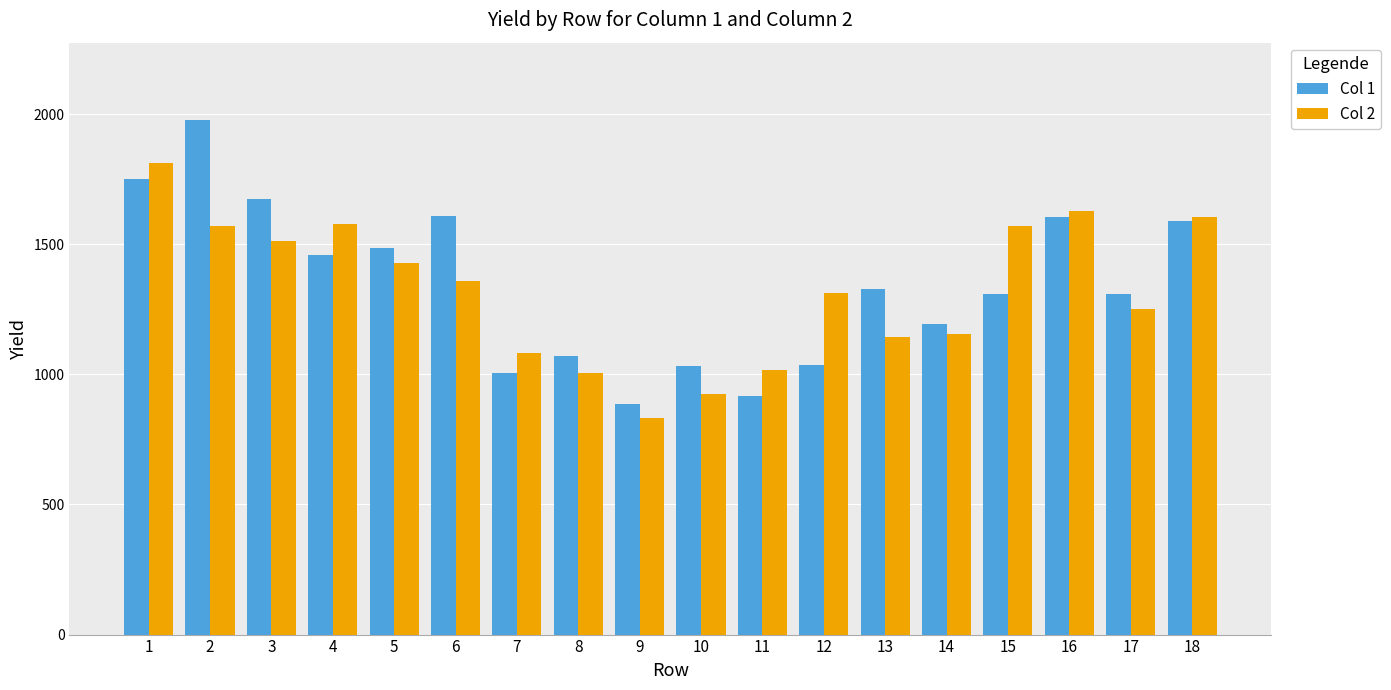

What is the maximum value shown in the chart?

1978